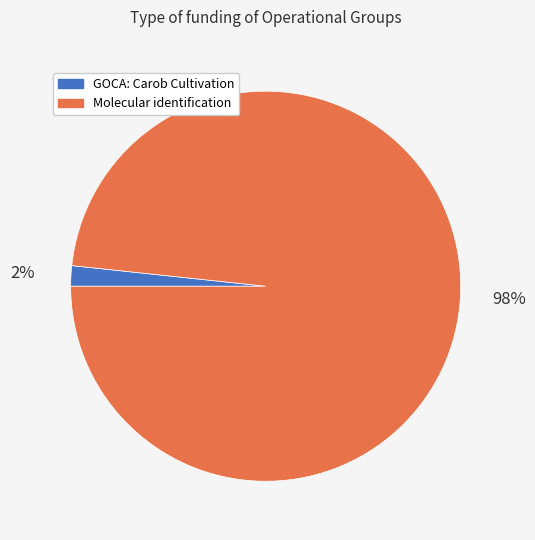

Is there any slice that represents more than half of the pie?

Yes